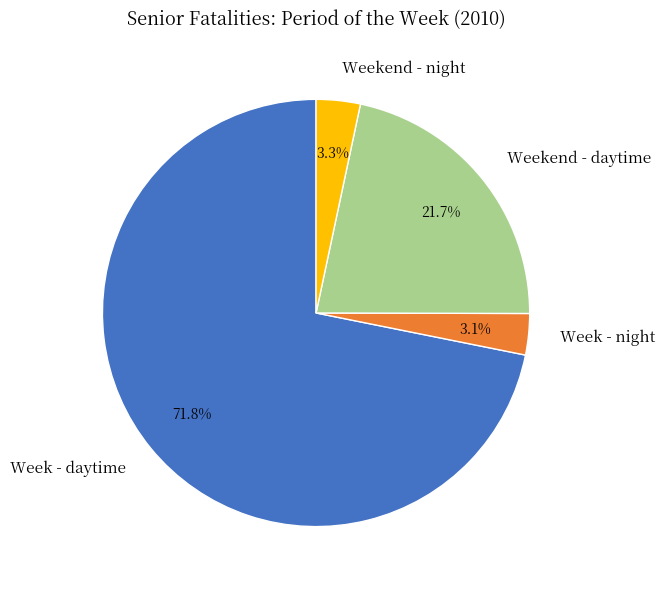

Which category has the biggest portion of the pie?

Week - daytime